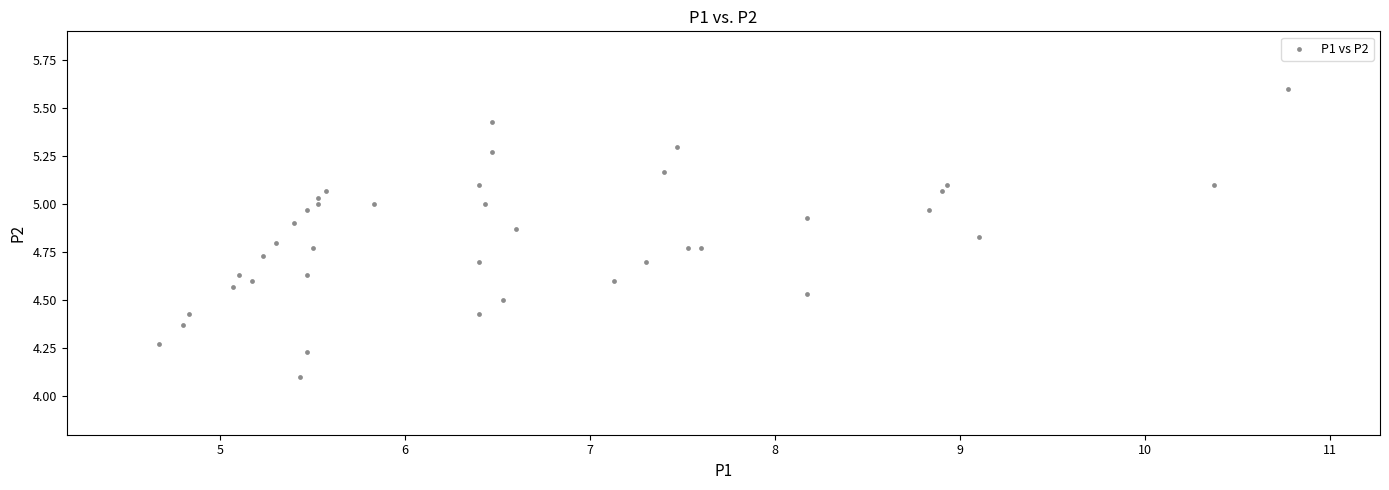

What Y value in the scatter plot is closest to 4?

4.1